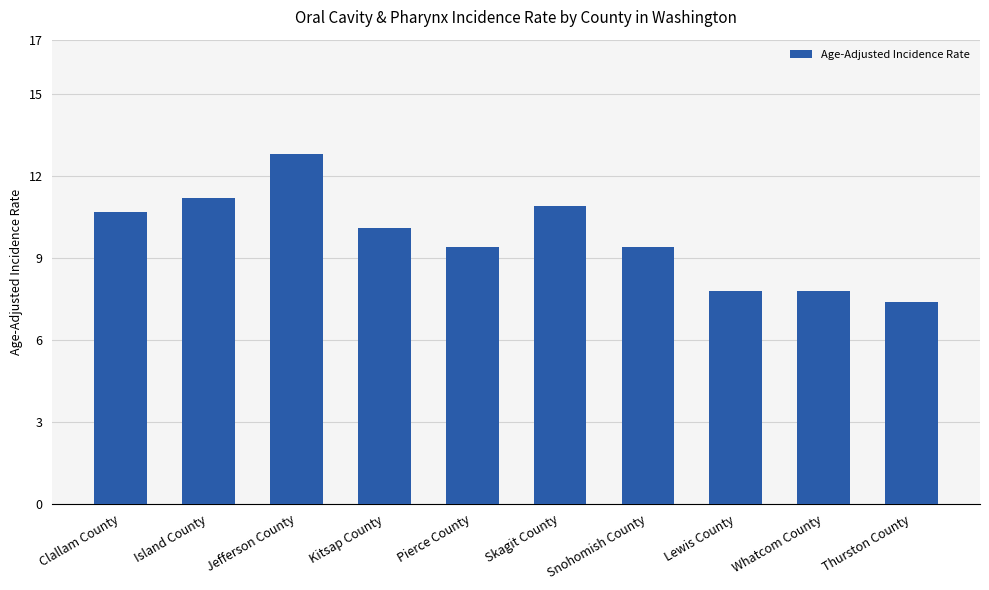

Is it true that the value at Snohomish County is 16.5?

False